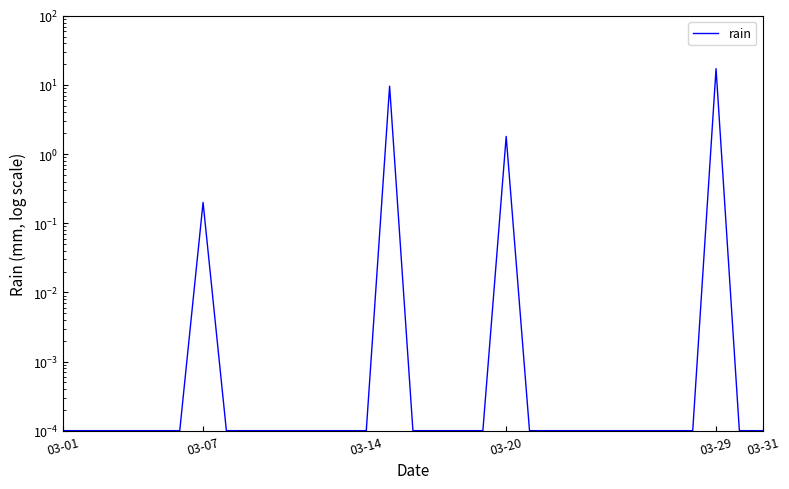

What is the average value?

0.9